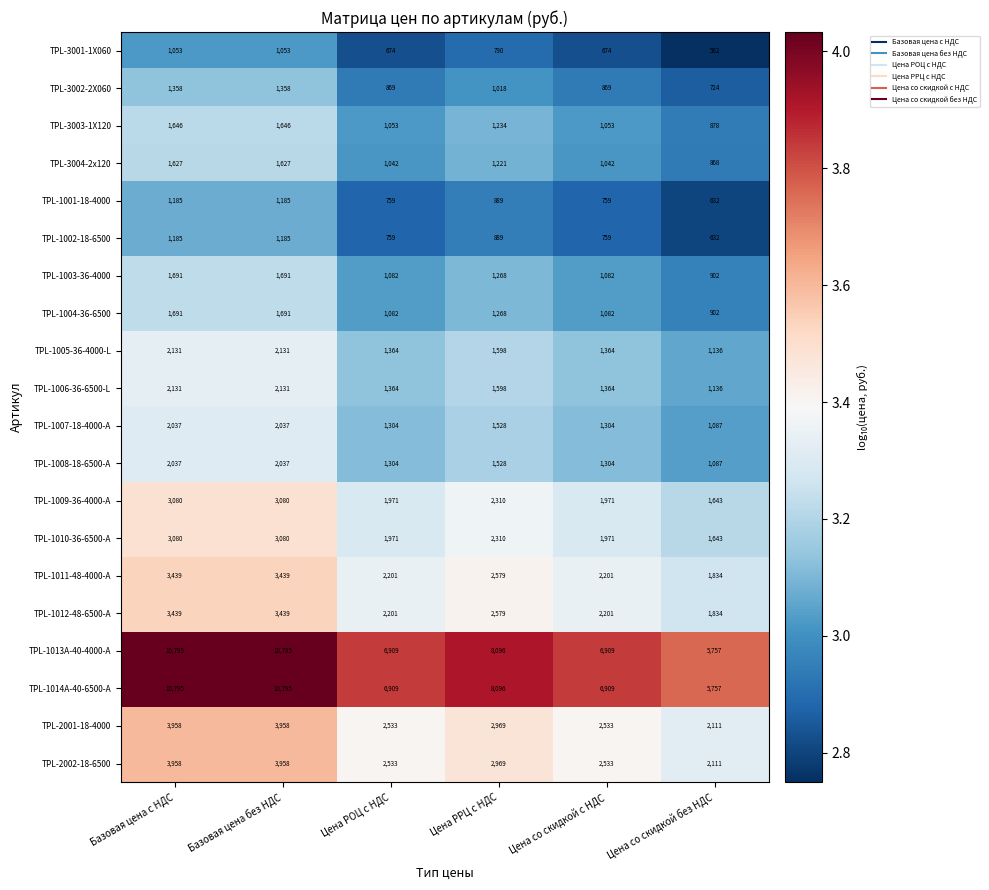

What is the spread (max minus min) of values at Базовая цена без НДС?

9742